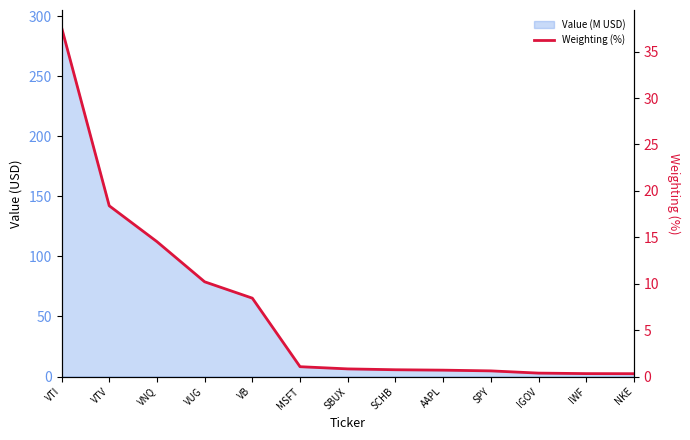

Is it true that the value at SCHB is 0.3?

False